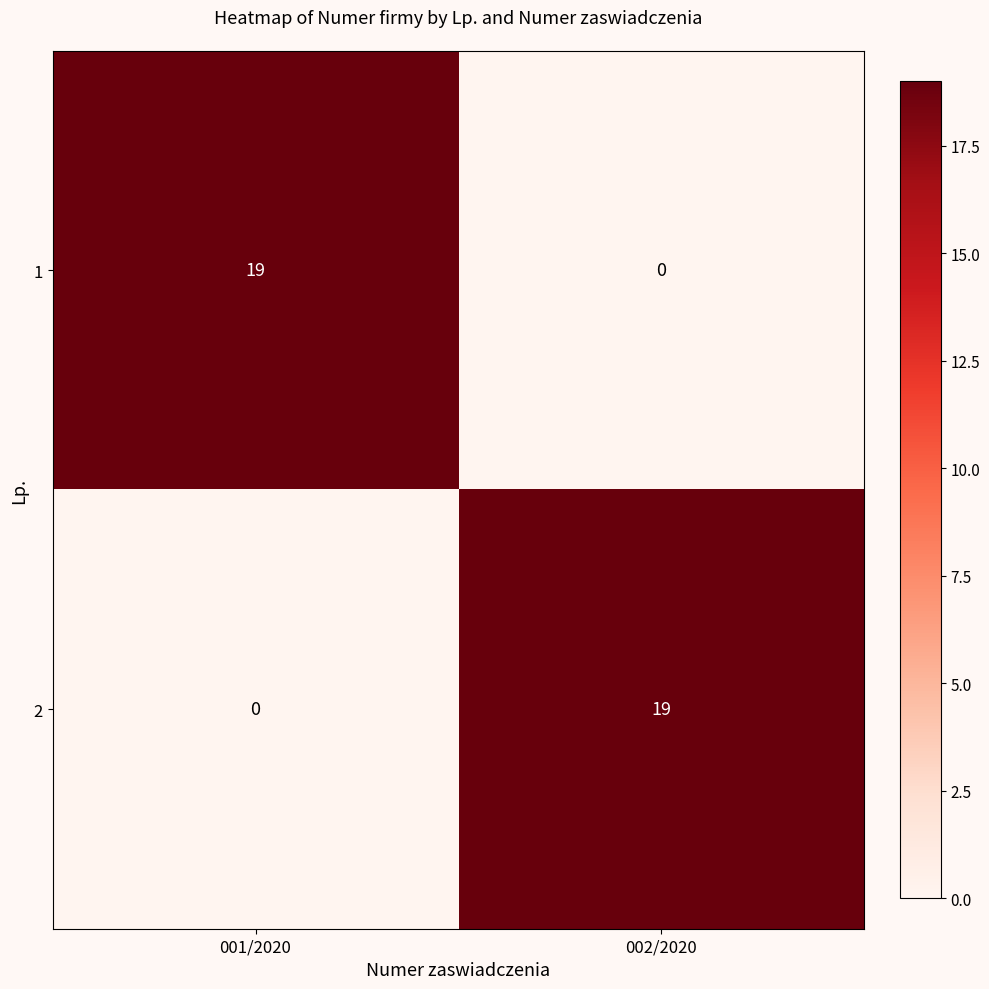

What is the total value across all series at 002/2020?

19